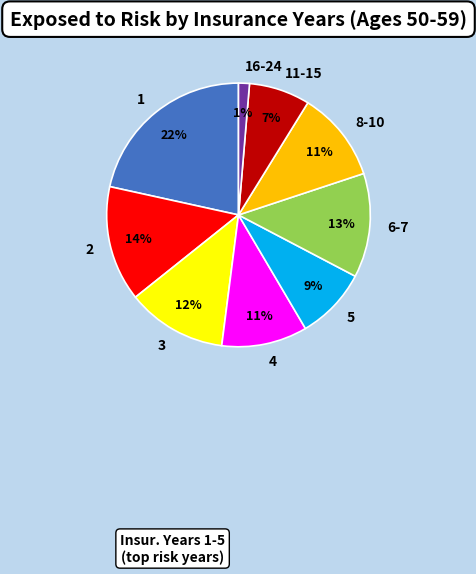

Combined, do 5 and 6-7 account for over 50%?

No